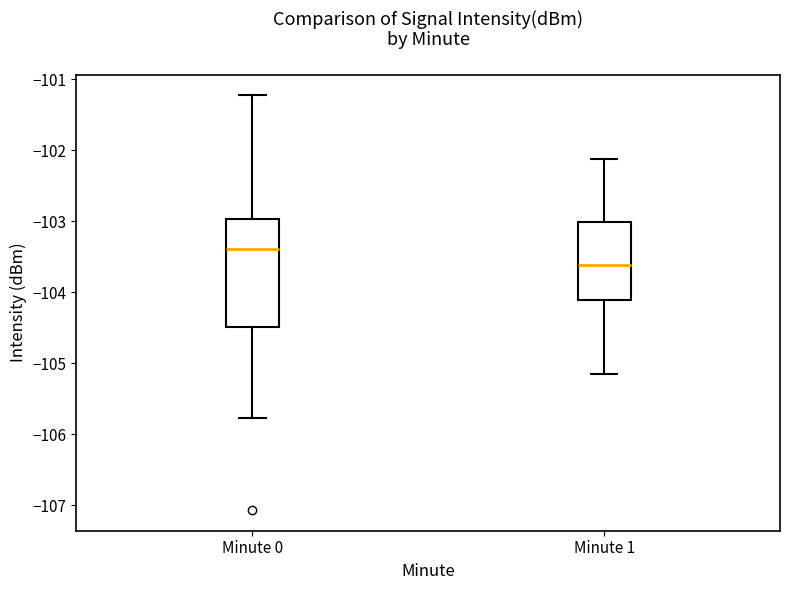

Where does the median line of the box for Minute 1 sit on the y-axis? The values are not printed on the chart, so give them approximately, as read against the axis.

-103.6